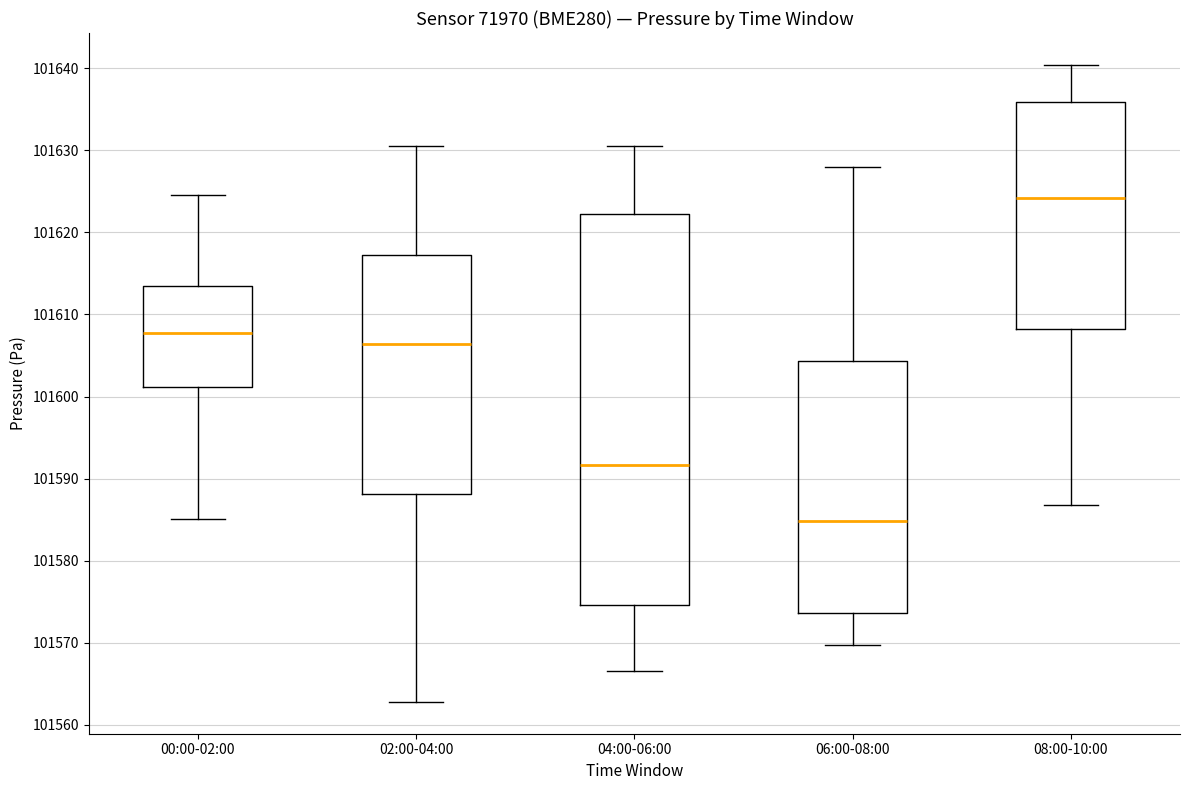

Which box is the tallest, from its lower edge to its upper edge?

04:00-06:00